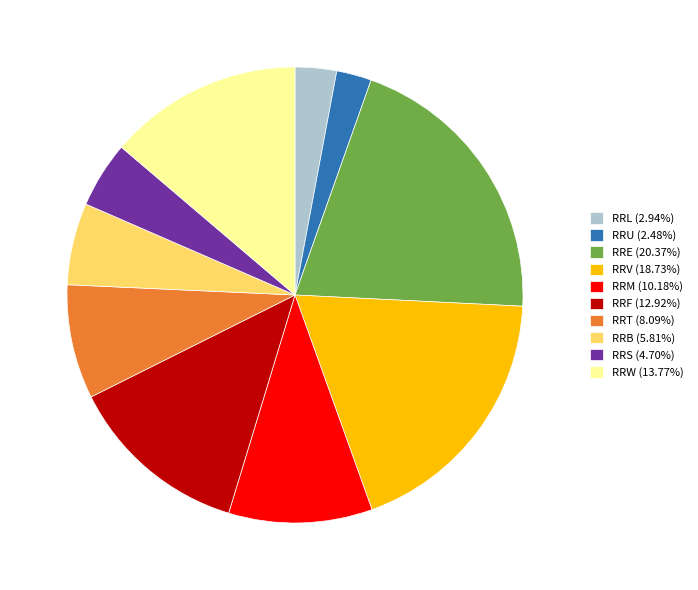

Does RRV (18.73%) represent more than half of the total?

No